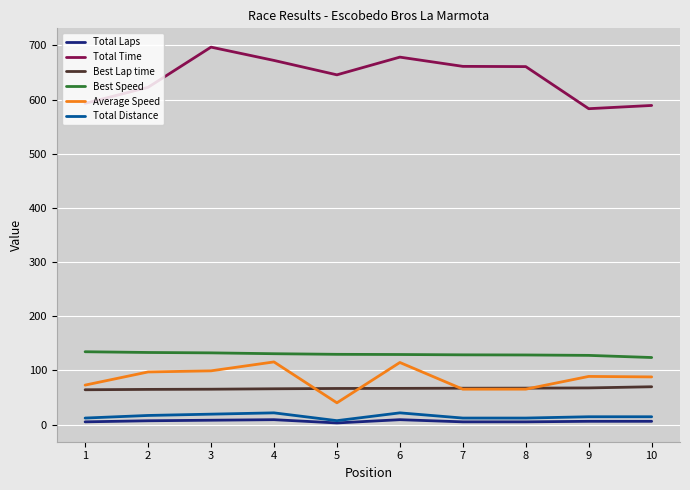

Which series has the largest range (max minus min)?

Total Time